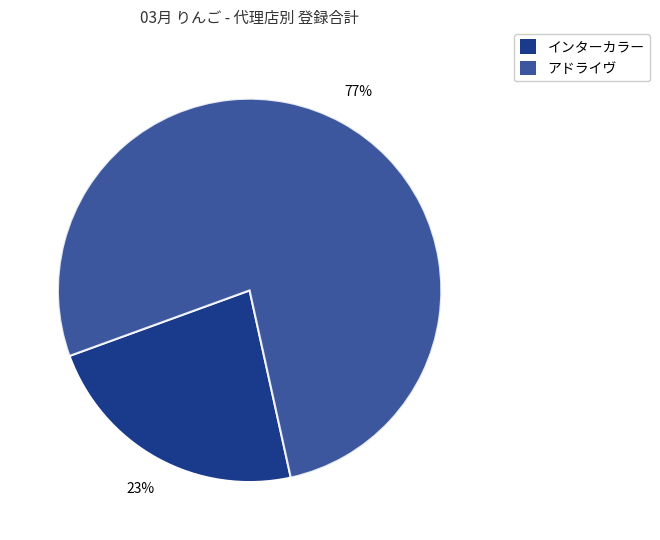

The アドライヴ slice represents 79% of the pie. True or false?

False